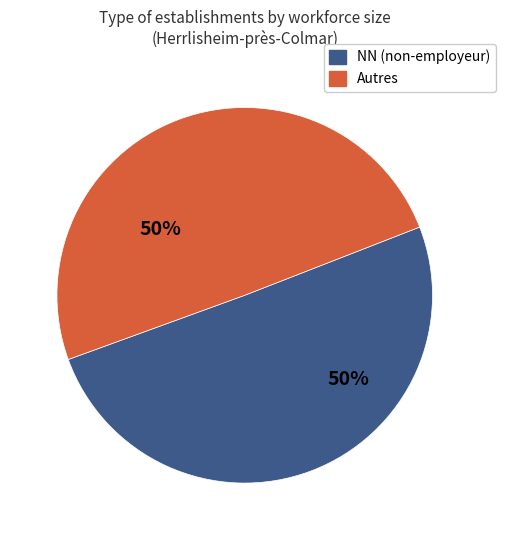

How many segments does this pie chart have?

2